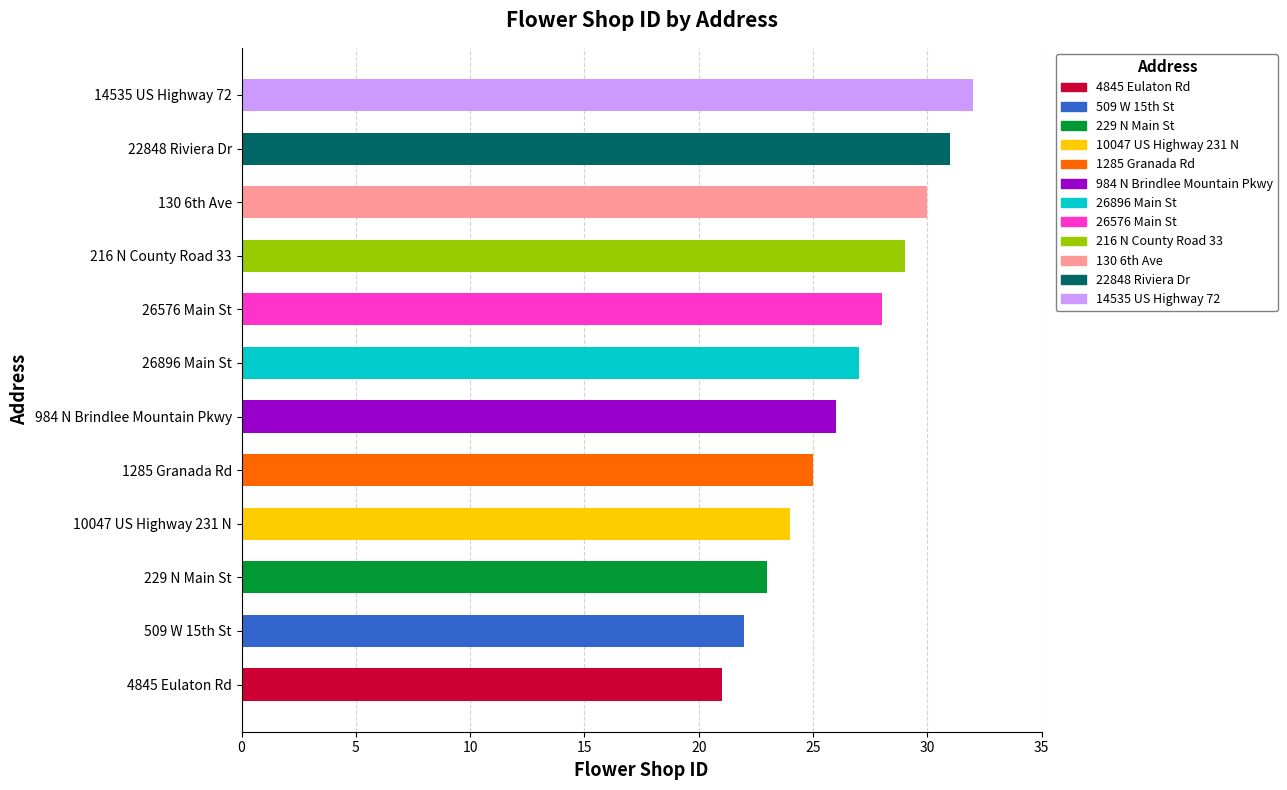

What is the sum of all values?

318